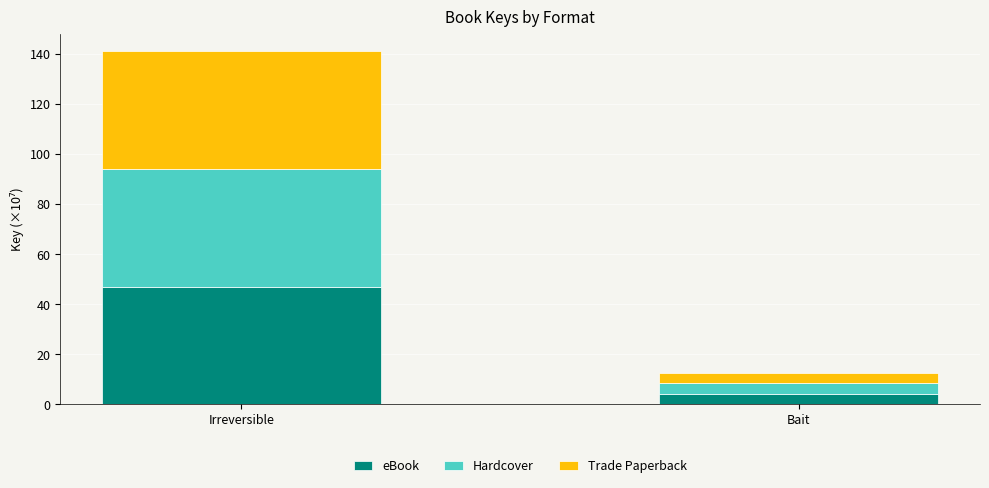

What is the maximum value for eBook?

47.0